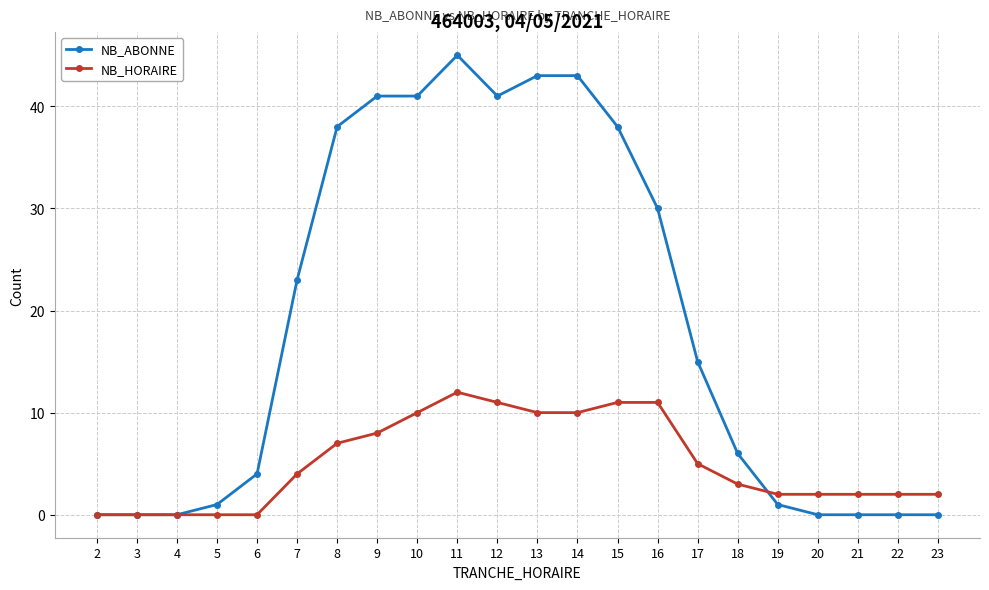

What is the total value across all series at 8?

45